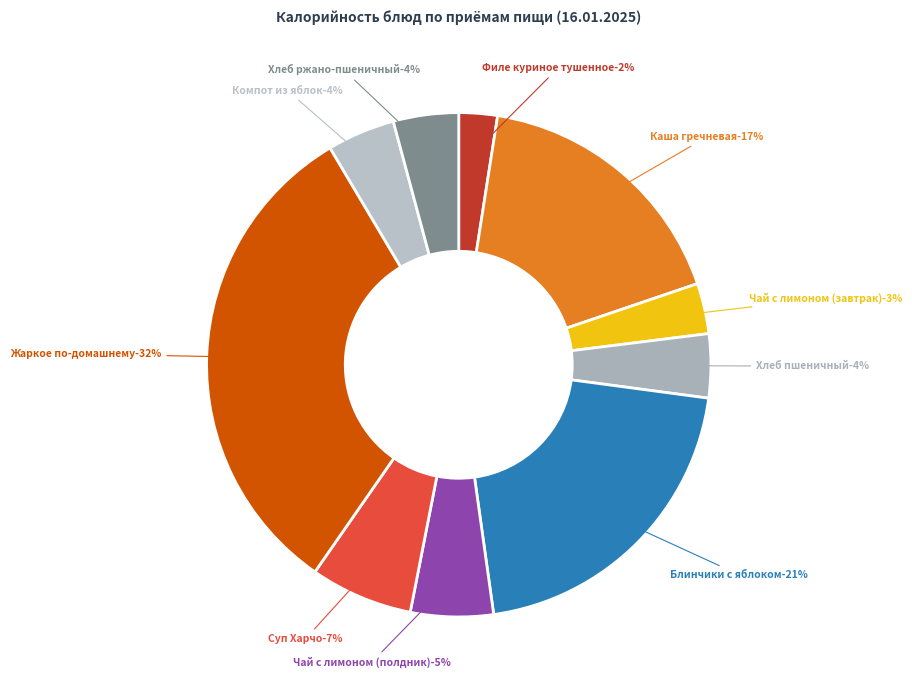

What percentage is the Блинчики с яблоком slice, to the nearest percent?

21%